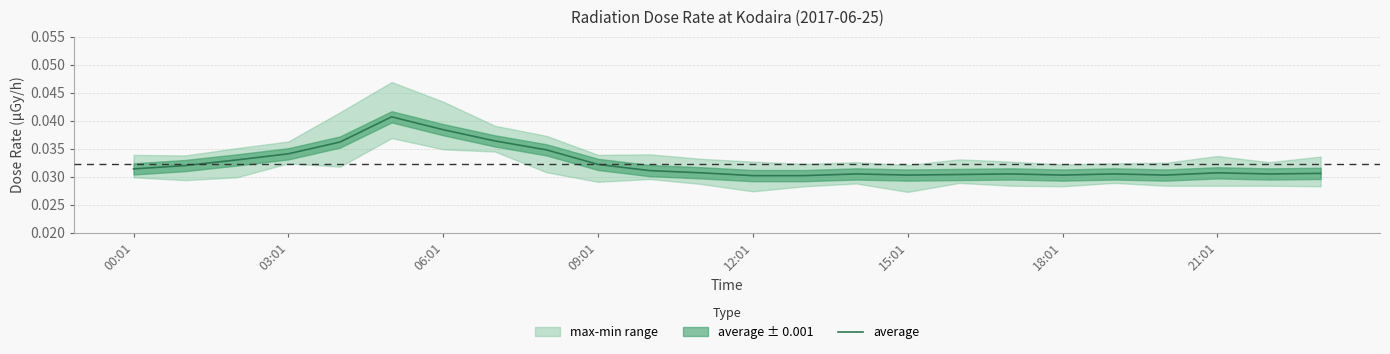

At which label is the value closest to 0?

12:01